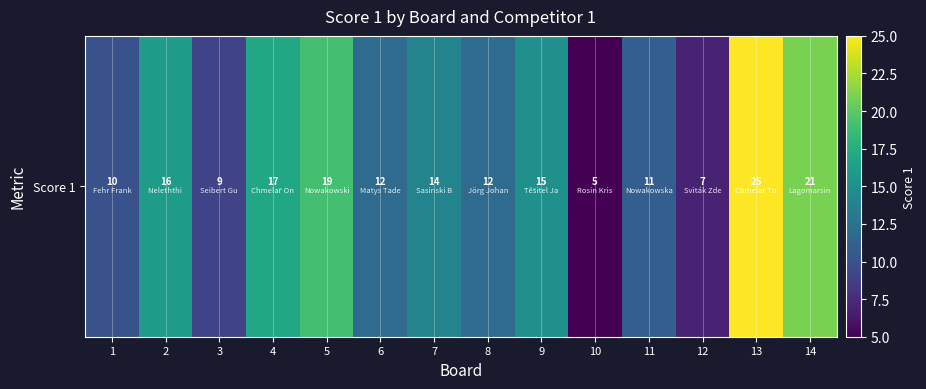

Where is the data nearest to the value 15?

9